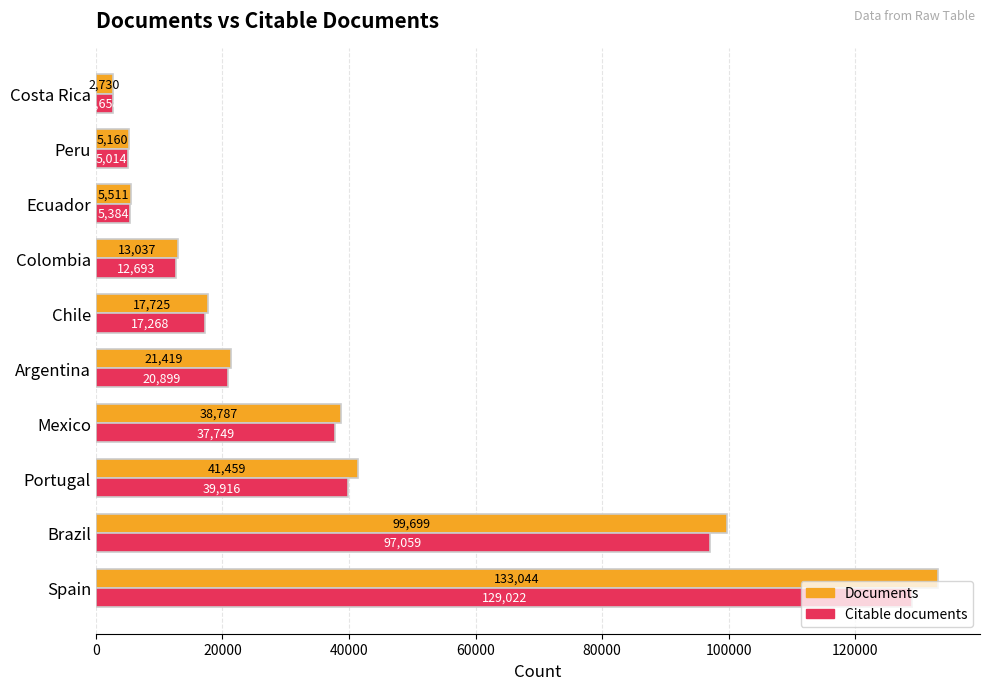

Where is Citable documents nearest to the value 65840?

Portugal